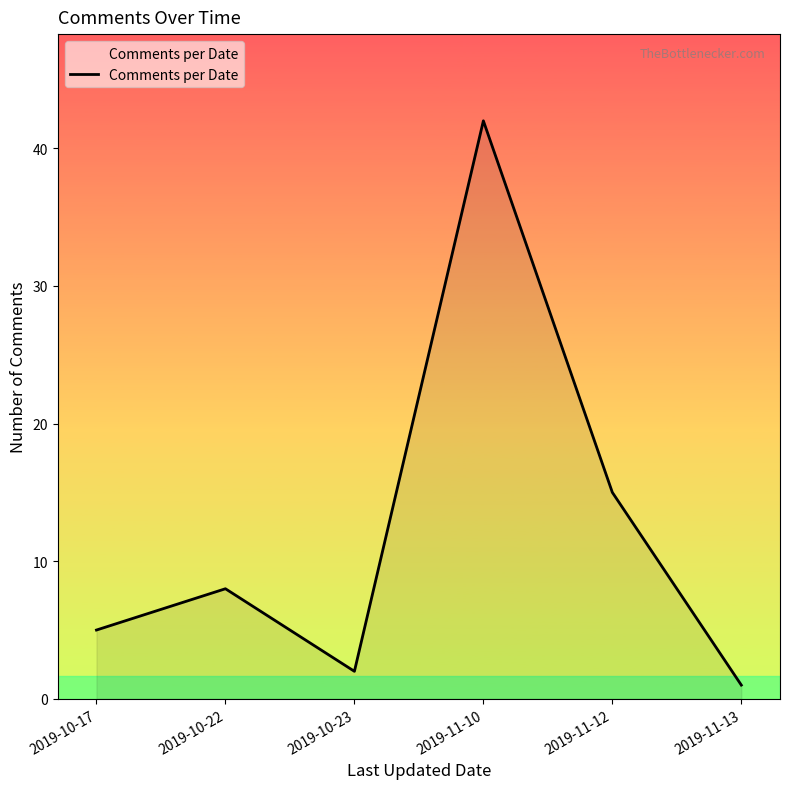

What position from the right is 2019-10-17?

6